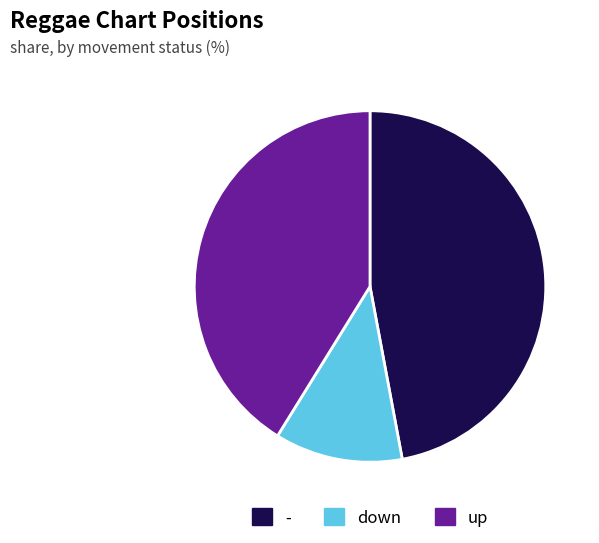

Rank the categories by value from highest to lowest.

-, up, down